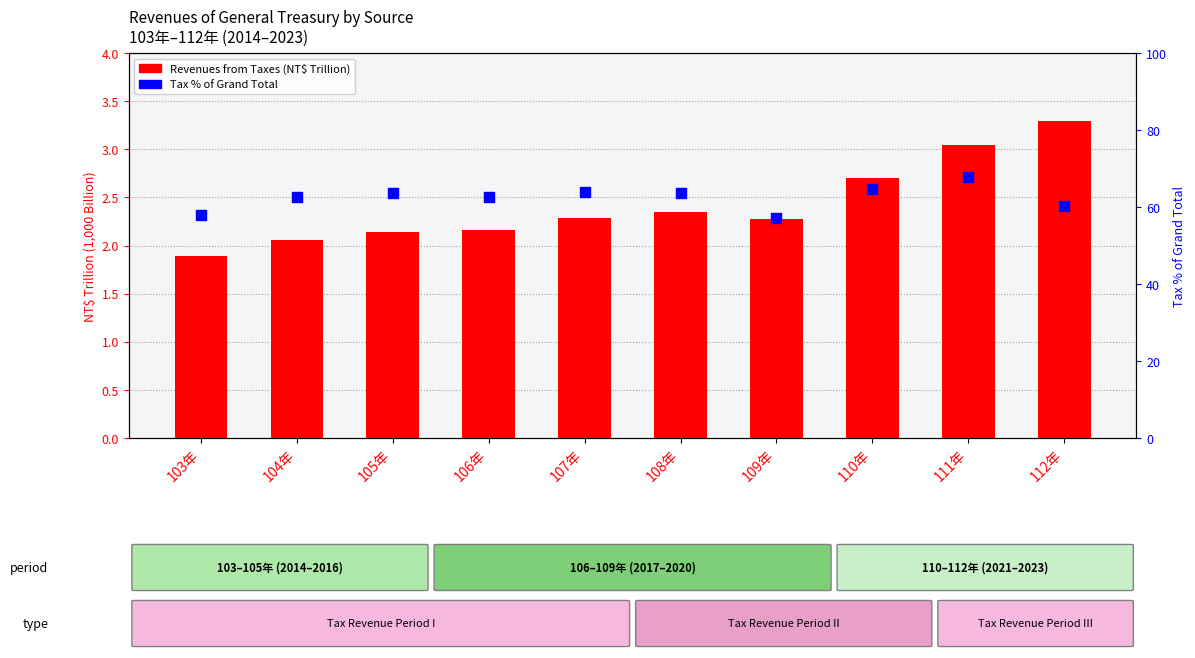

What is the total value across all series at 108年?

66.0